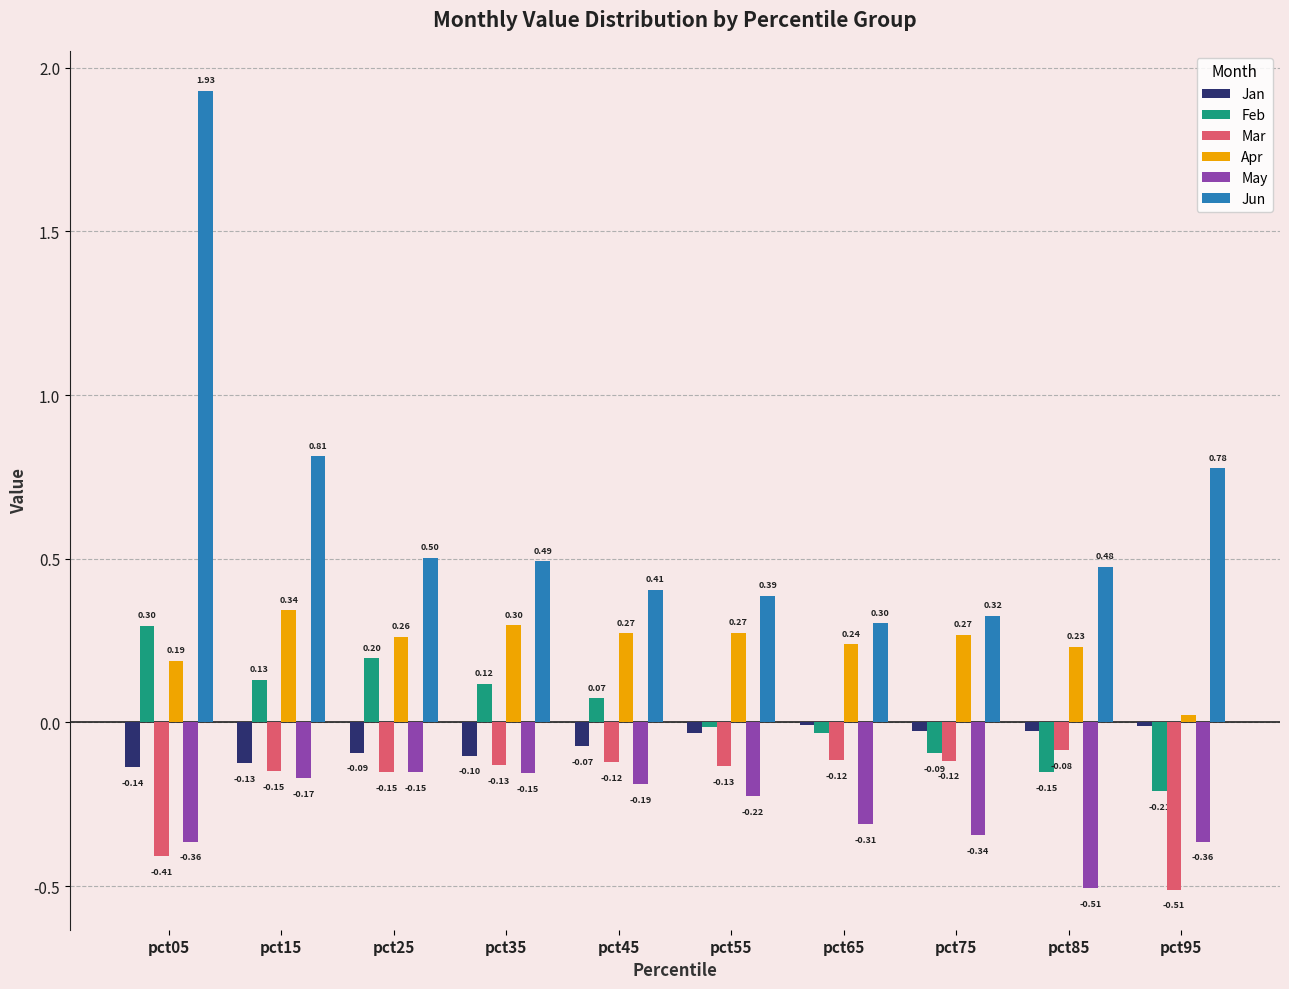

What is the sum of the May values at pct05 and pct65?

-0.7